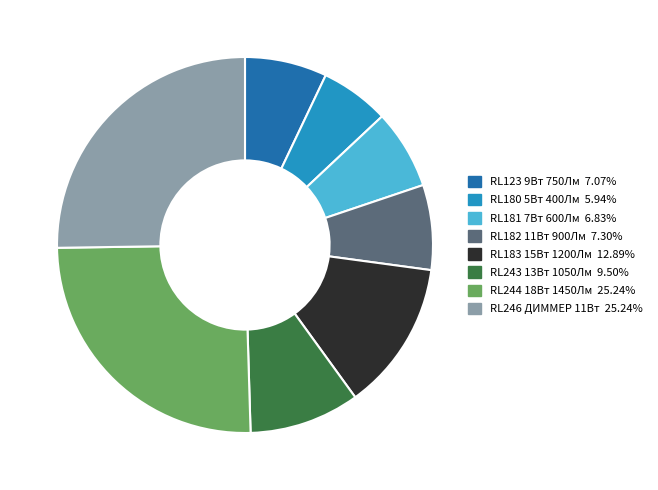

Is it true that RL183 15Вт 1200Лм is 13% of the pie?

True